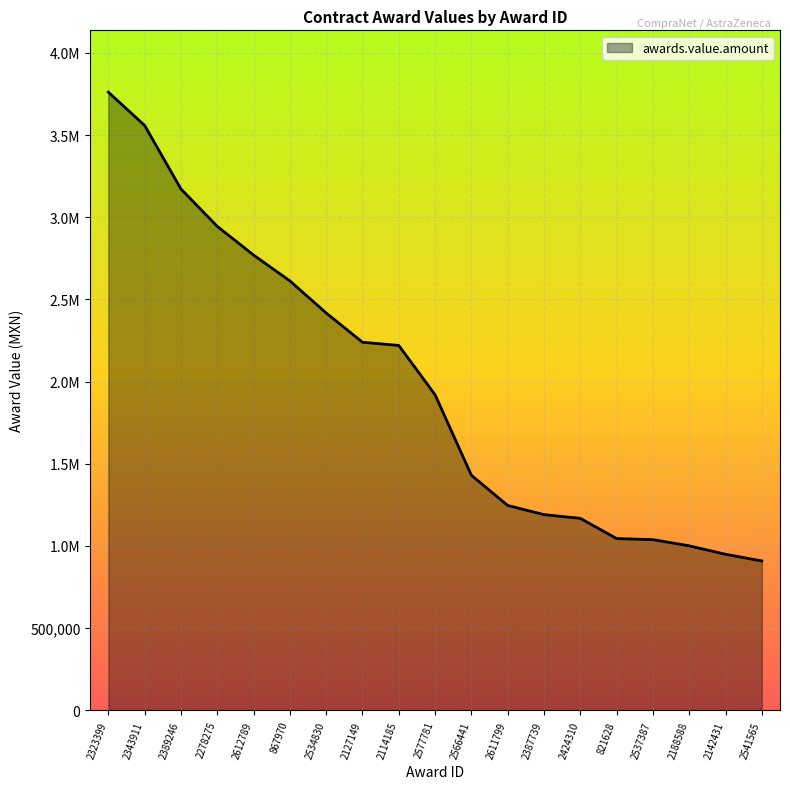

Does the chart display data point markers on the line(s)?

No